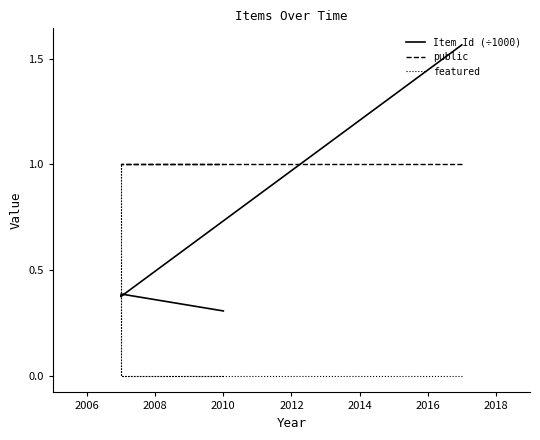

True or false: Item Id (÷1000) and featured intersect in this chart.

True